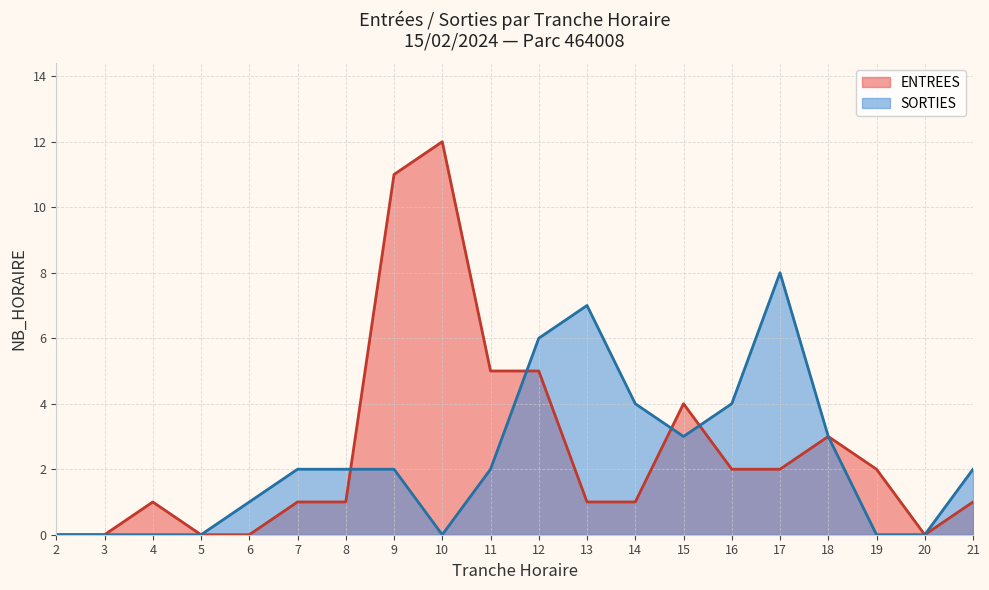

What is the maximum value shown in the chart?

12